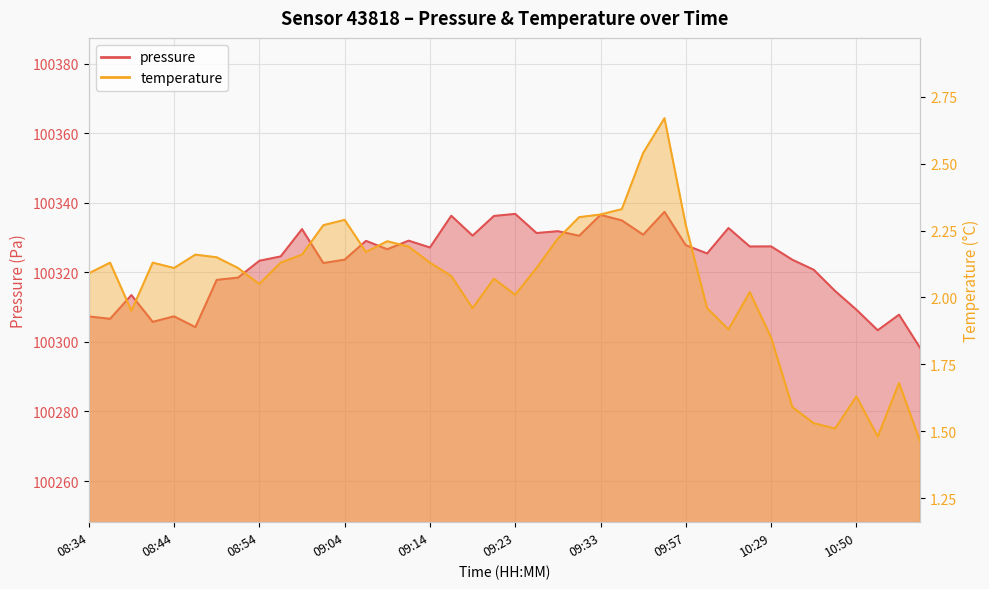

What is the value of the temperature point at the 4th from the left?

2.1